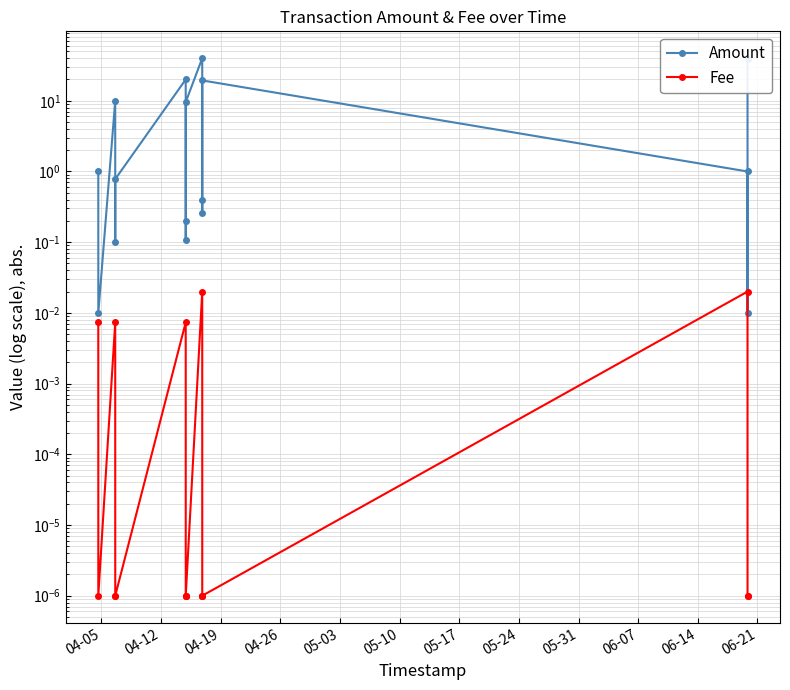

Is it true that Amount equals 0.0 at 14?

False